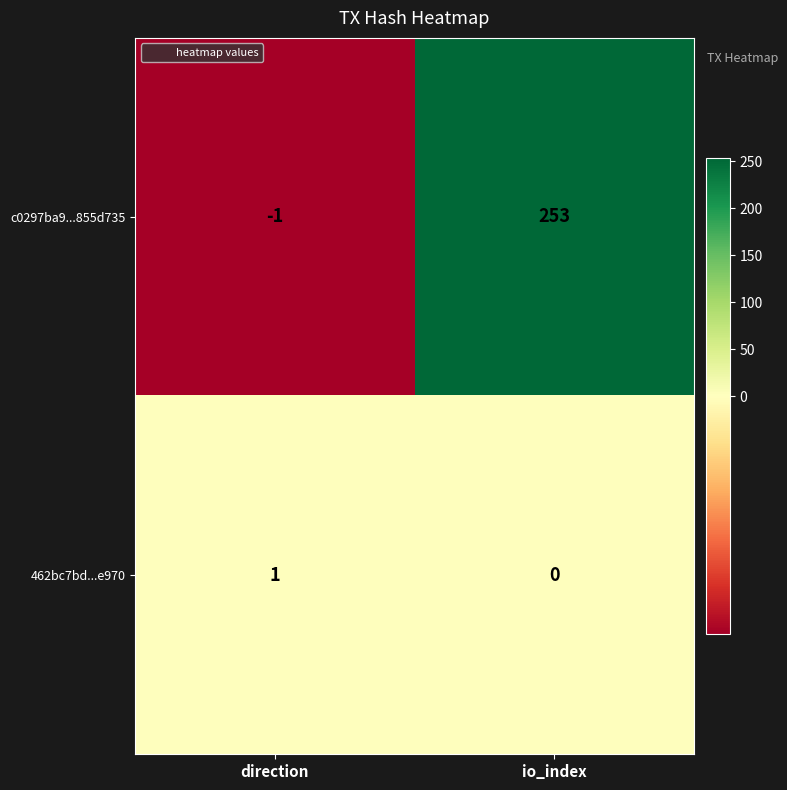

Is it true that 462bc7bd...e970 equals 2 at direction?

False